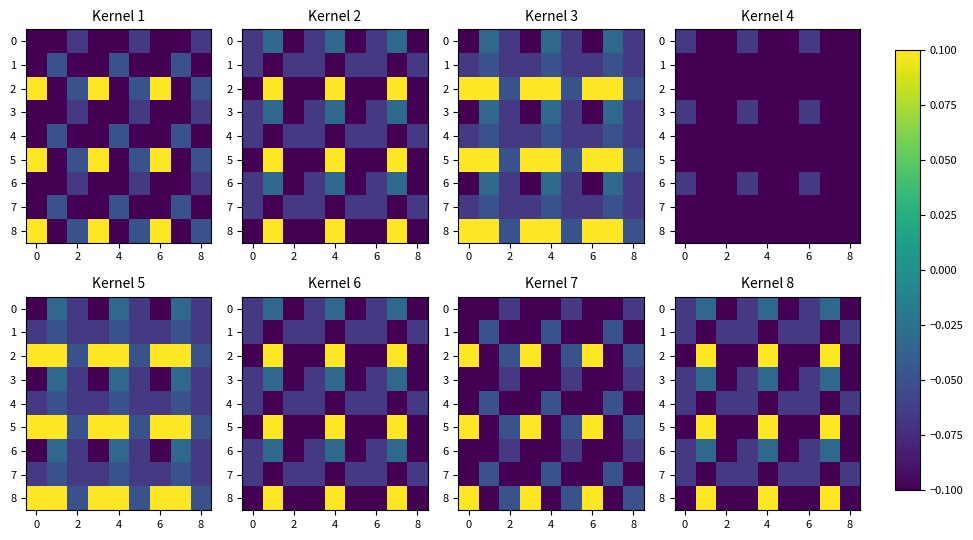

What is the maximum value shown in the chart?

0.1